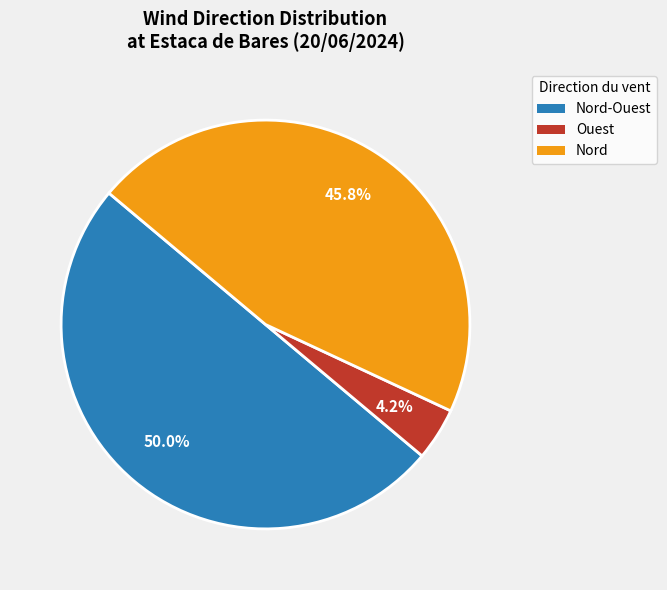

Between Nord-Ouest and Nord, which is larger?

Nord-Ouest